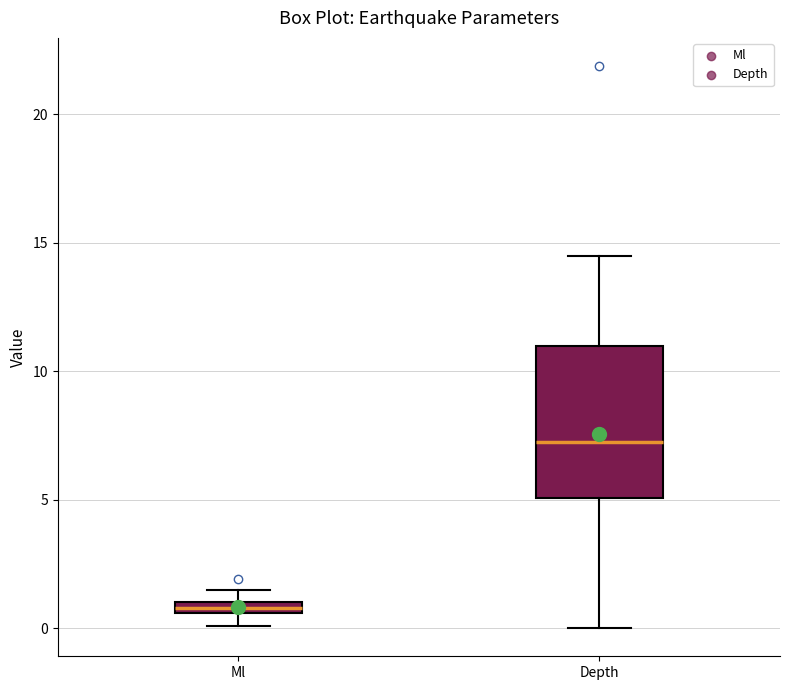

Comparing the boxes themselves (not the whiskers), which one is the tallest?

Depth